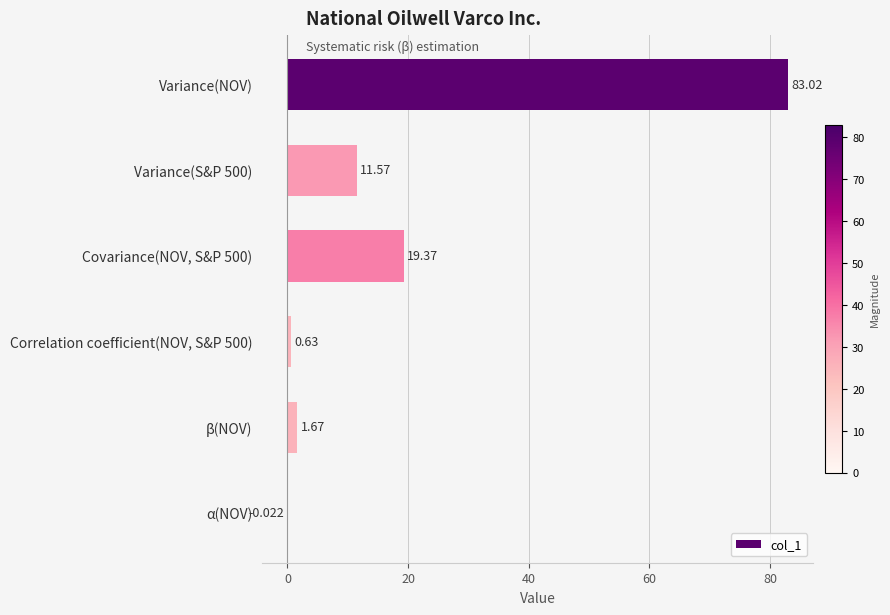

Which has a higher value, α(NOV) or Variance(NOV)?

Variance(NOV)